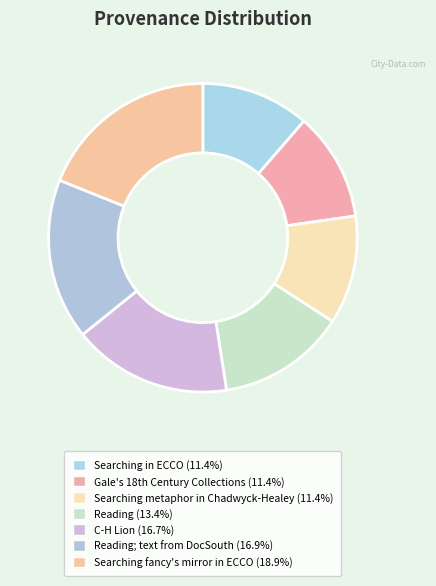

Which slice is the smallest?

Searching in ECCO